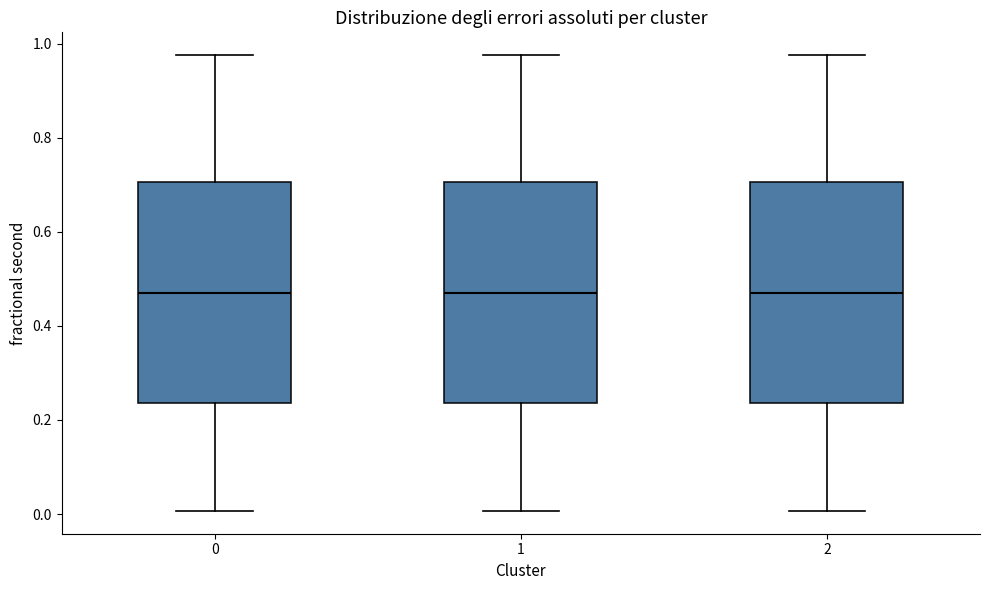

Reading left to right, read every box against the y-axis: the position of its median line, the range the box covers, and the ends of its whiskers. The values are not printed on the chart, so give them approximately, as read against the axis.

0: median 0.46, box 0.24 to 0.70, whiskers 0.00 to 0.98
1: median 0.46, box 0.24 to 0.70, whiskers 0.00 to 0.98
2: median 0.46, box 0.24 to 0.70, whiskers 0.00 to 0.98